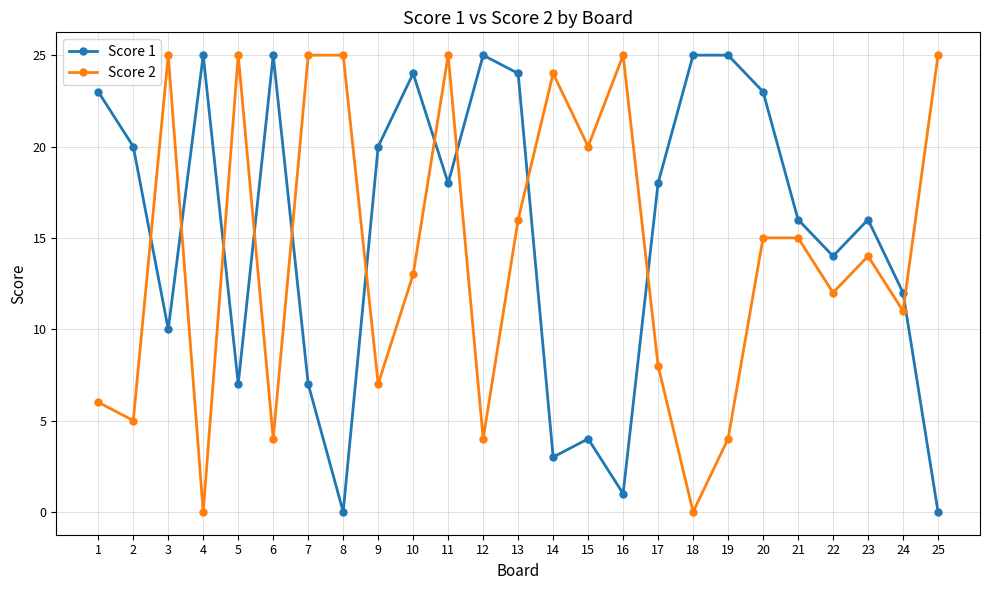

Where does the Score 1 series first go above 18?

1